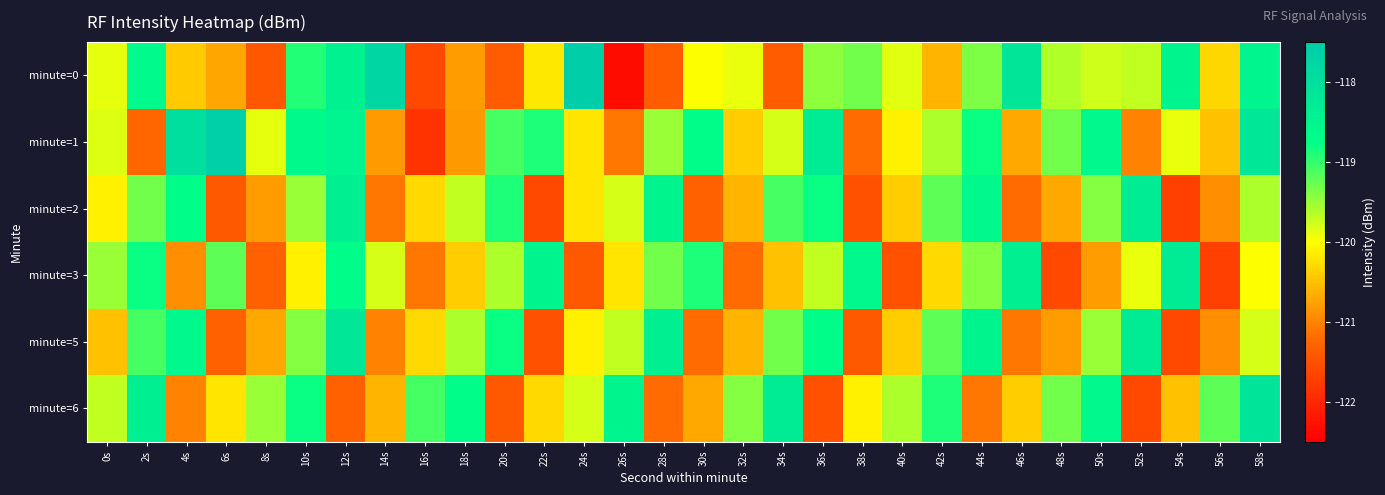

Reading left to right, list all the values displayed in this chart.

minute=0: 0s=-119.9	2s=-118.6	4s=-120.4	6s=-120.7	8s=-121.4	10s=-118.9	12s=-118.4	14s=-117.8	16s=-121.6	18s=-120.8	20s=-121.4	22s=-120.2	24s=-117.6	26s=-122.3	28s=-121.4	30s=-120.0	32s=-119.9	34s=-121.4	36s=-119.4	38s=-119.3	40s=-119.8	42s=-120.6	44s=-119.4	46s=-118.1	48s=-119.6	50s=-119.8	52s=-119.7	54s=-118.5	56s=-120.3	58s=-118.5
minute=1: 0s=-119.8	2s=-121.2	4s=-118.0	6s=-117.6	8s=-119.9	10s=-118.6	12s=-118.5	14s=-120.8	16s=-121.9	18s=-120.8	20s=-119.1	22s=-118.9	24s=-120.2	26s=-121.1	28s=-119.5	30s=-118.7	32s=-120.4	34s=-119.8	36s=-118.3	38s=-121.2	40s=-120.1	42s=-119.6	44s=-118.8	46s=-120.7	48s=-119.3	50s=-118.6	52s=-121.0	54s=-119.9	56s=-120.5	58s=-118.2
minute=2: 0s=-120.1	2s=-119.3	4s=-118.7	6s=-121.4	8s=-120.8	10s=-119.5	12s=-118.4	14s=-121.1	16s=-120.3	18s=-119.7	20s=-118.9	22s=-121.6	24s=-120.2	26s=-119.8	28s=-118.5	30s=-121.3	32s=-120.6	34s=-119.1	36s=-118.8	38s=-121.5	40s=-120.4	42s=-119.2	44s=-118.6	46s=-121.2	48s=-120.7	50s=-119.4	52s=-118.3	54s=-121.7	56s=-120.9	58s=-119.6
minute=3: 0s=-119.5	2s=-118.8	4s=-120.9	6s=-119.2	8s=-121.3	10s=-120.1	12s=-118.7	14s=-119.8	16s=-121.1	18s=-120.4	20s=-119.6	22s=-118.5	24s=-121.4	26s=-120.2	28s=-119.3	30s=-118.9	32s=-121.2	34s=-120.5	36s=-119.7	38s=-118.6	40s=-121.5	42s=-120.3	44s=-119.4	46s=-118.4	48s=-121.6	50s=-120.8	52s=-119.9	54s=-118.3	56s=-121.7	58s=-120.0
minute=5: 0s=-120.5	2s=-119.1	4s=-118.6	6s=-121.3	8s=-120.7	10s=-119.4	12s=-118.2	14s=-121.0	16s=-120.3	18s=-119.6	20s=-118.8	22s=-121.5	24s=-120.1	26s=-119.7	28s=-118.4	30s=-121.2	32s=-120.6	34s=-119.3	36s=-118.7	38s=-121.4	40s=-120.4	42s=-119.2	44s=-118.5	46s=-121.1	48s=-120.8	50s=-119.5	52s=-118.3	54s=-121.6	56s=-120.9	58s=-119.8
minute=6: 0s=-119.7	2s=-118.4	4s=-121.0	6s=-120.2	8s=-119.5	10s=-118.8	12s=-121.3	14s=-120.6	16s=-119.1	18s=-118.7	20s=-121.4	22s=-120.3	24s=-119.8	26s=-118.5	28s=-121.2	30s=-120.7	32s=-119.4	34s=-118.3	36s=-121.5	38s=-120.1	40s=-119.6	42s=-118.9	44s=-121.1	46s=-120.4	48s=-119.3	50s=-118.6	52s=-121.6	54s=-120.5	56s=-119.2	58s=-118.1